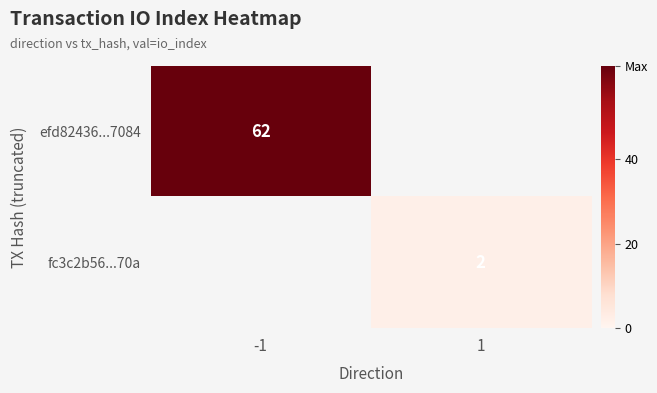

At how many categories does at least one series exceed 49?

1